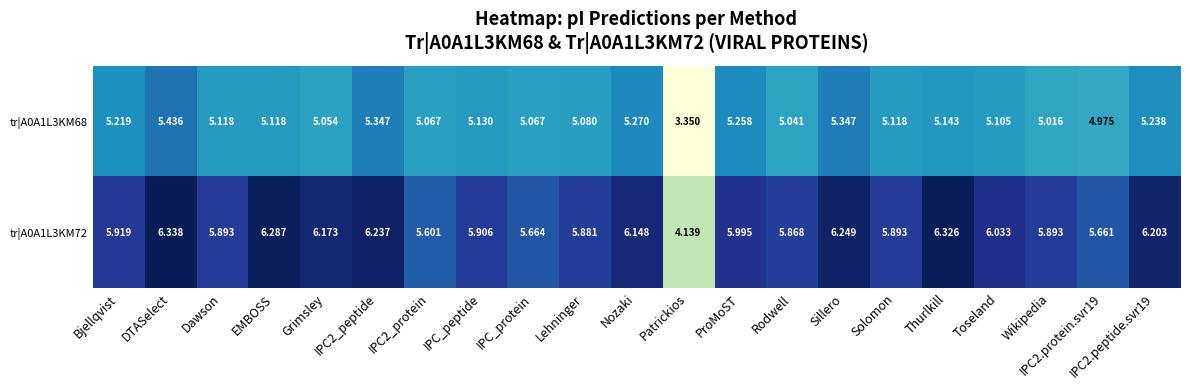

What is the total value across all series at IPC2_peptide?

11.6